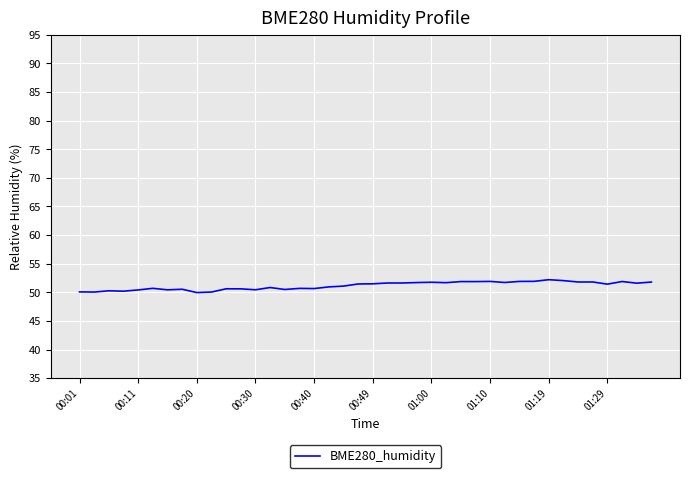

What is the smallest value displayed?

50.0